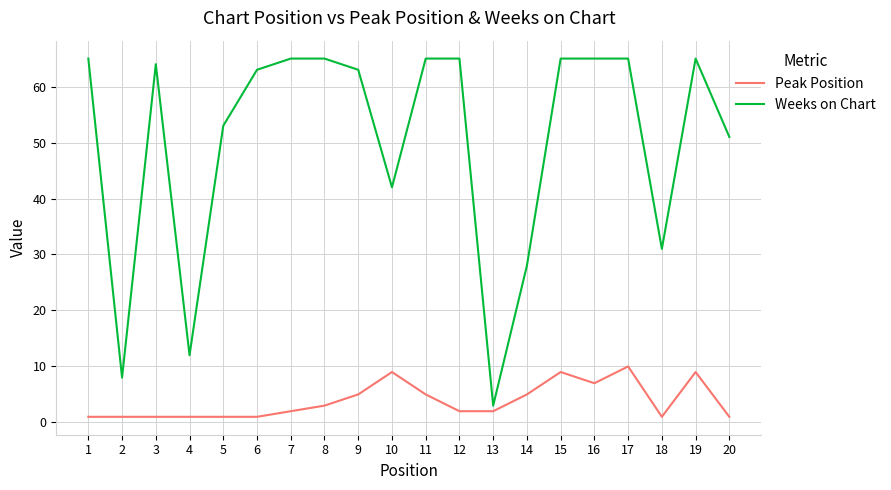

What are all the series names shown in the legend?

Peak Position, Weeks on Chart